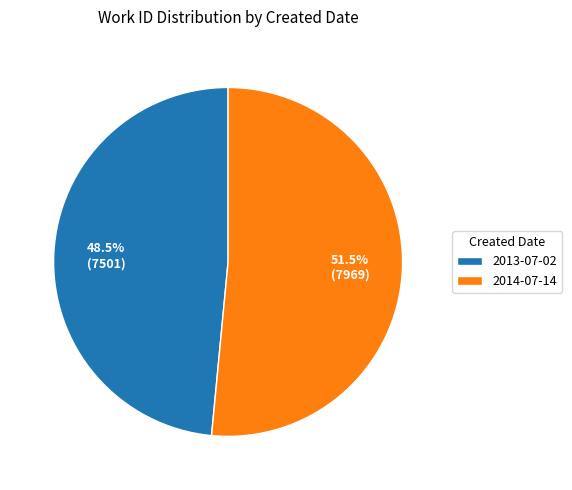

To the nearest percent, what is the difference between the largest and smallest slice percentages?

3%